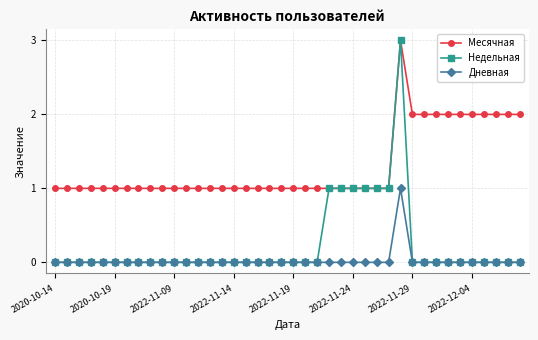

Which series has the widest spread of values?

Недельная